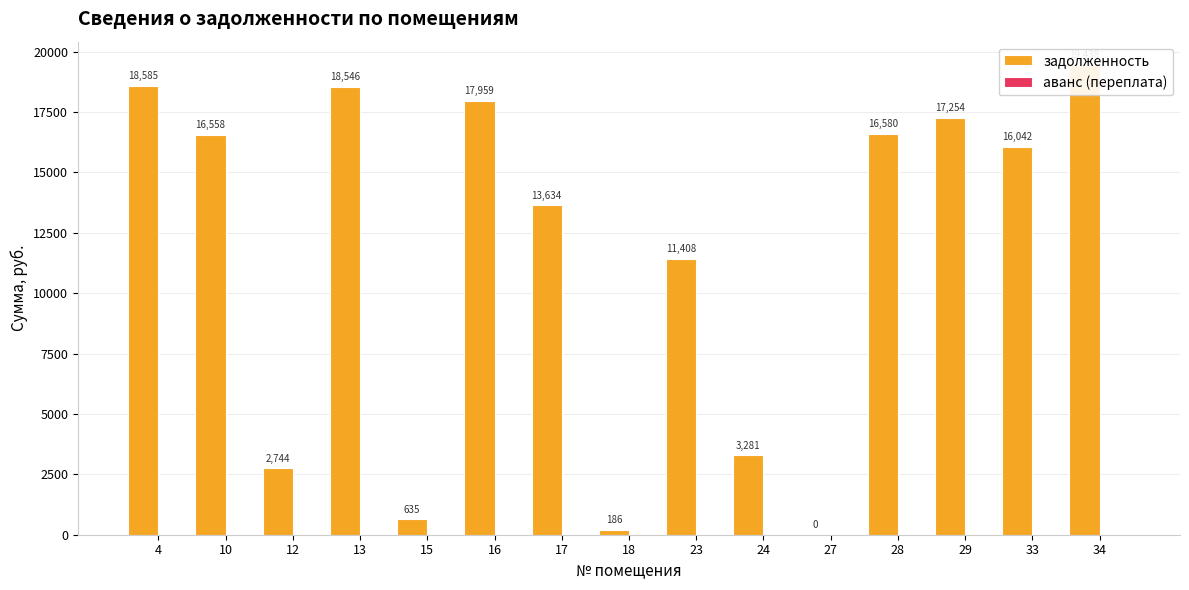

True or false: задолженность has a value of 169.5 at 15.

False